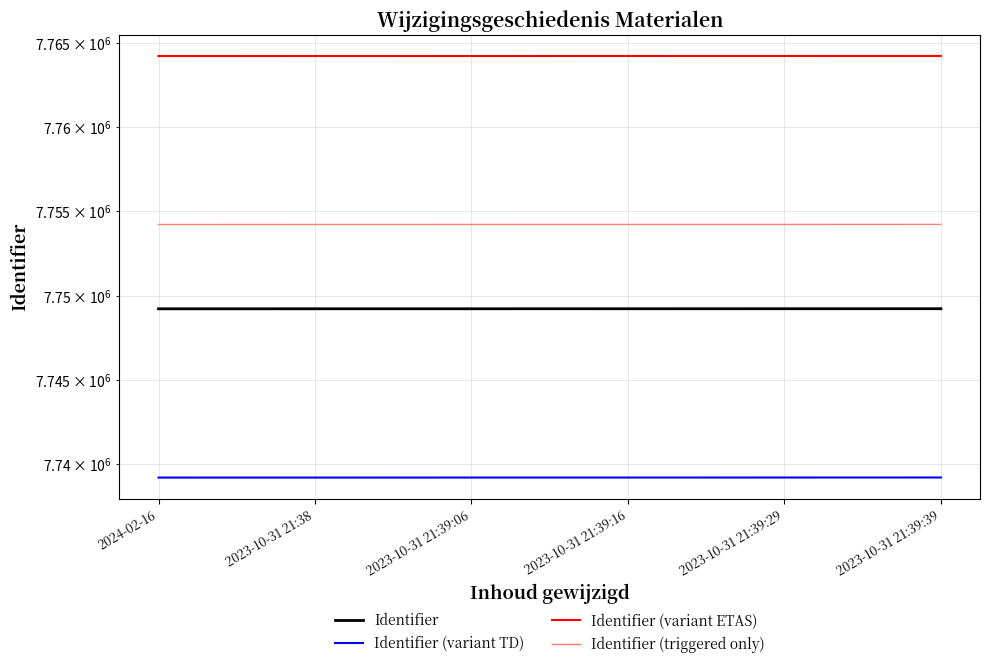

At which category is the sum across all series the highest?

2023-10-31 21:39:39